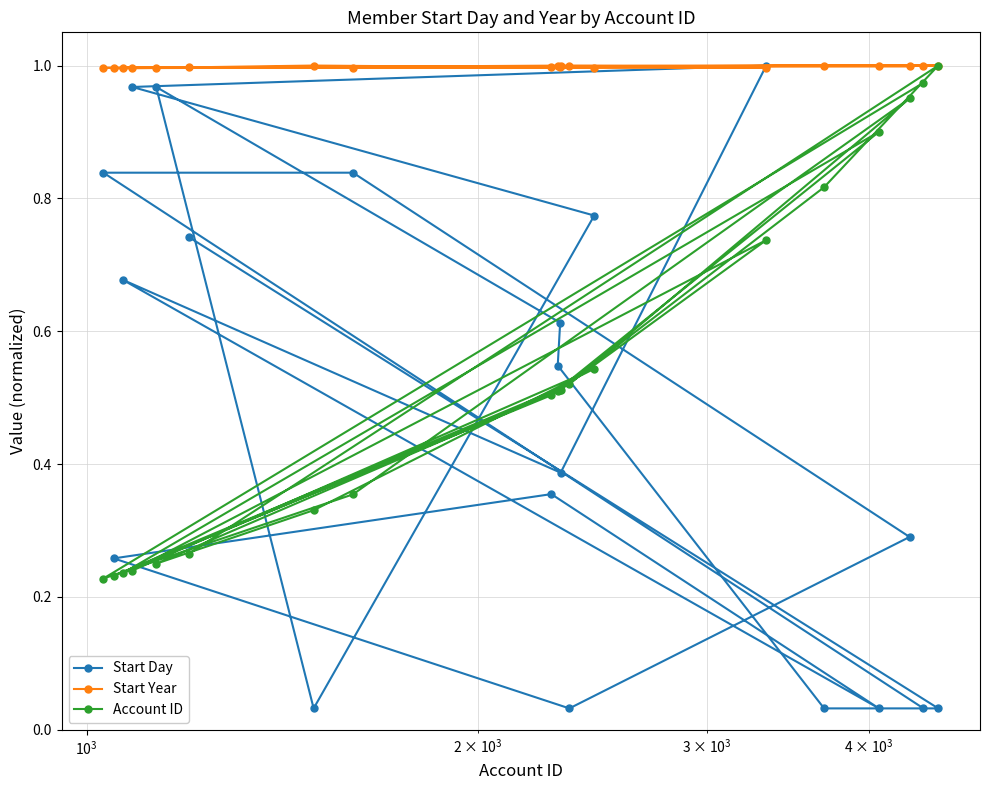

Which series has the largest total across all categories?

Start Year